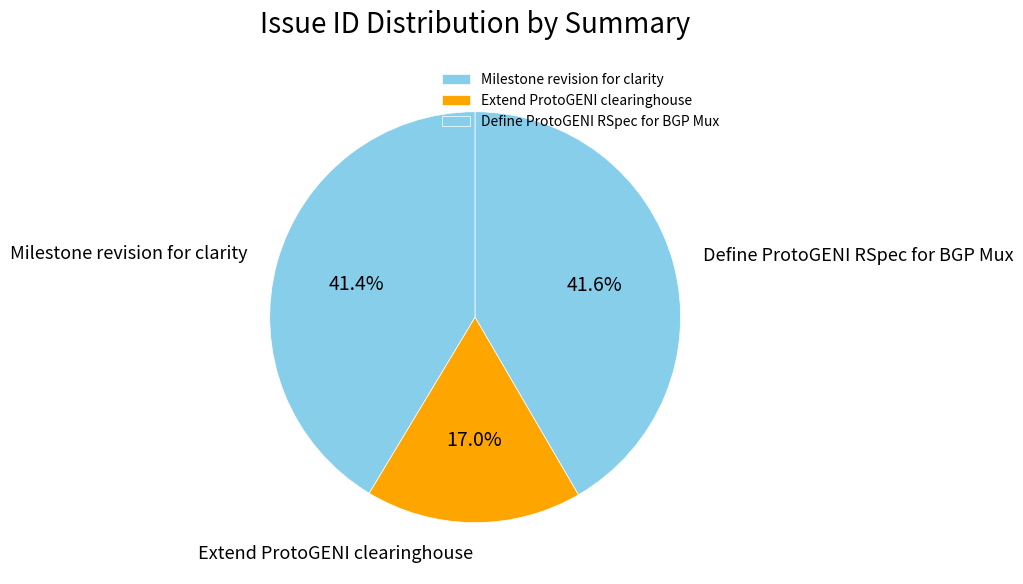

What portion of the pie excludes Milestone revision for clarity?

58.6%